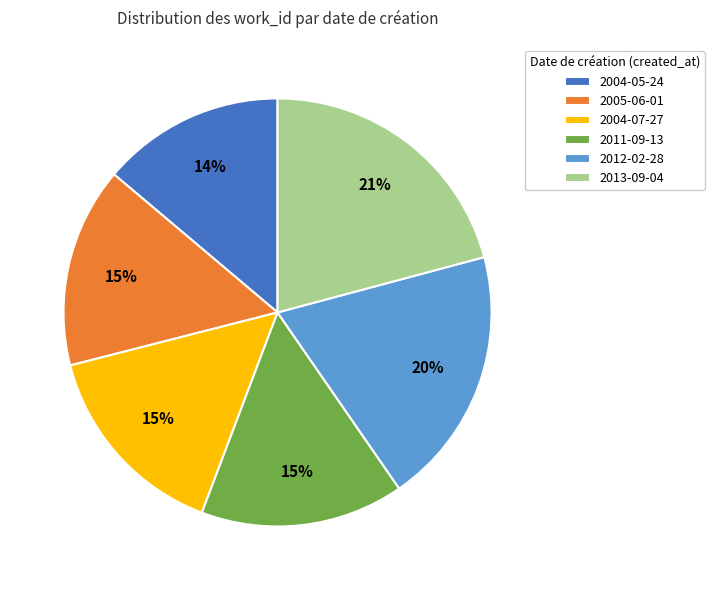

The 2012-02-28 slice represents 20% of the pie. True or false?

True